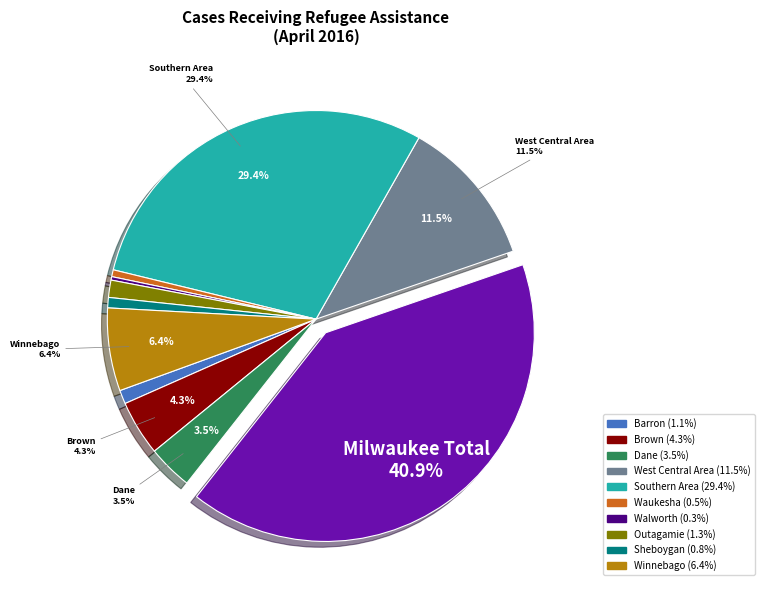

To the nearest percent, what is the average slice percentage?

9%